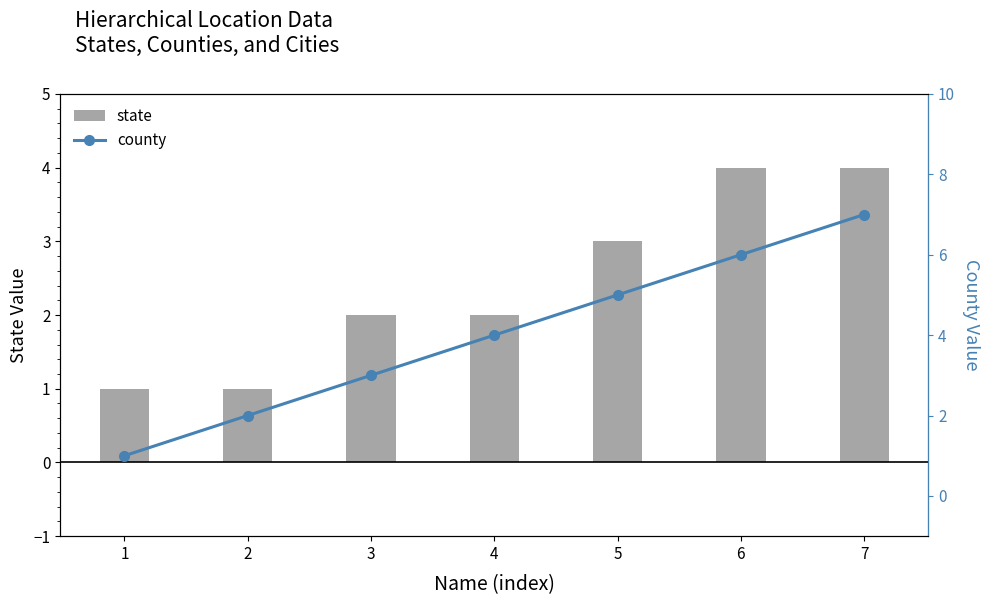

At which category is the sum across all series the highest?

7